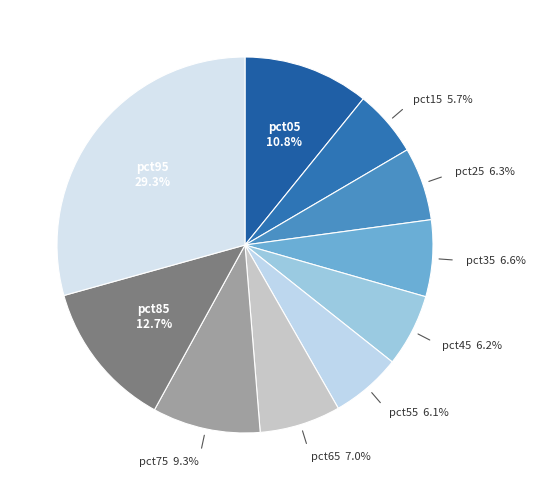

How many slices are in this pie chart?

10